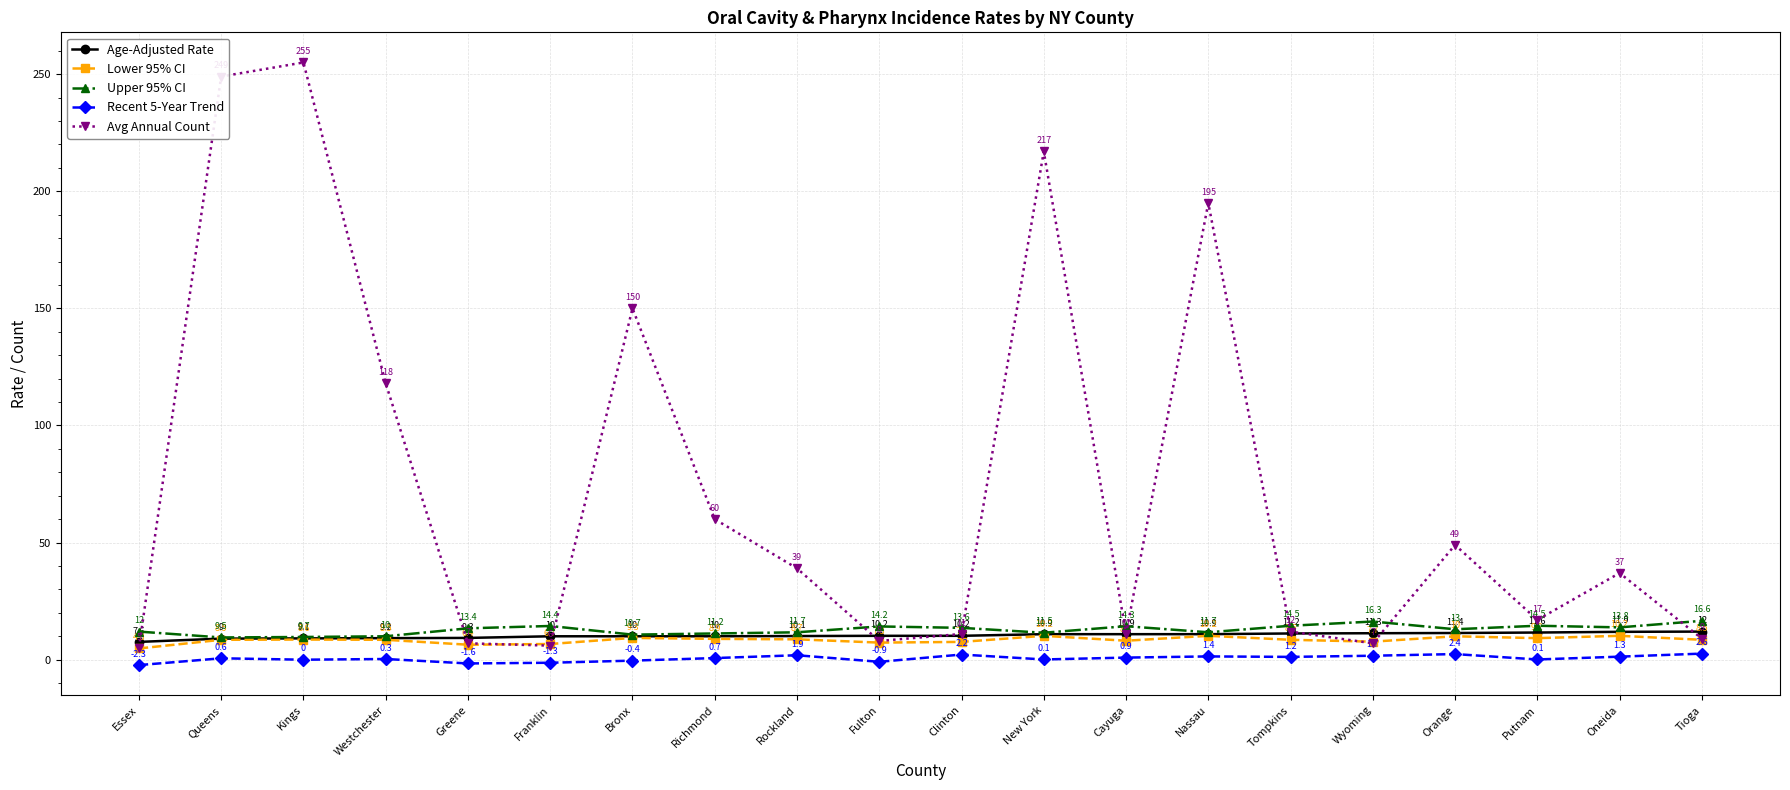

Count the number of categories in the chart.

20